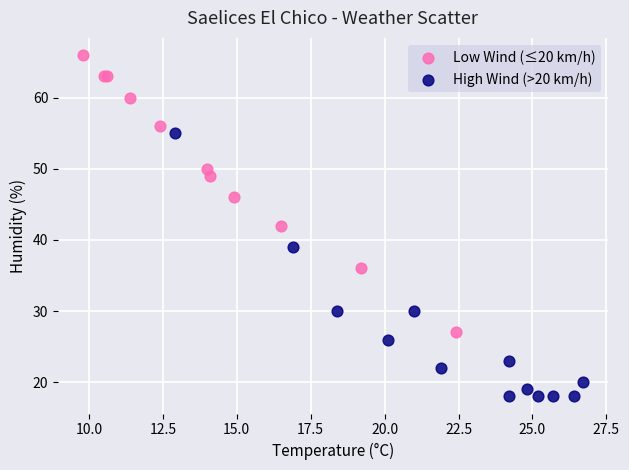

Which series contains the lowest Y value?

High Wind (>20 km/h)